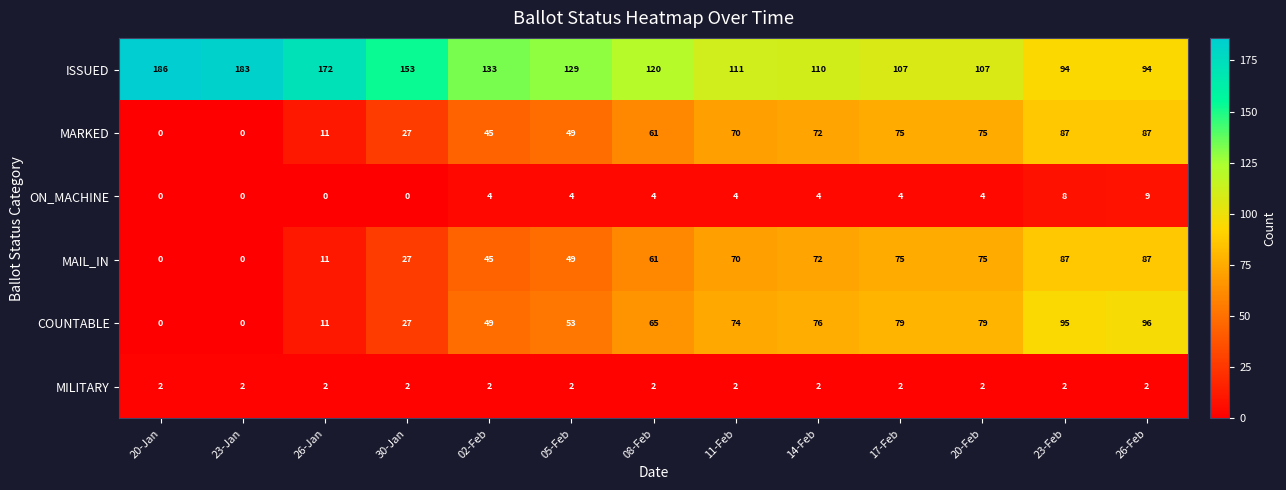

At which category is the sum across all series the highest?

26-Feb